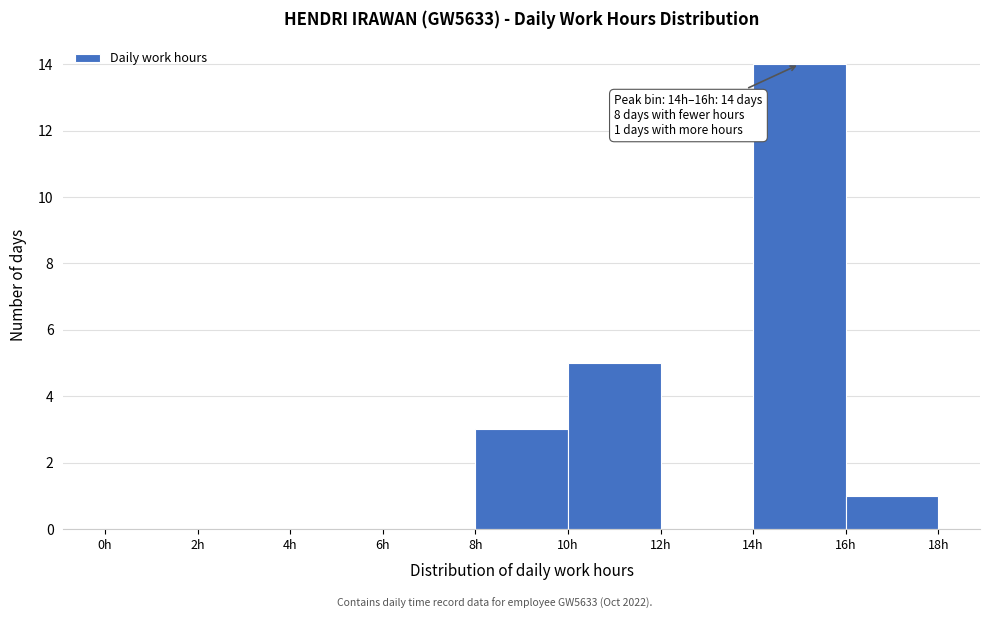

Which range on the x-axis has the tallest bar?

14 to 16